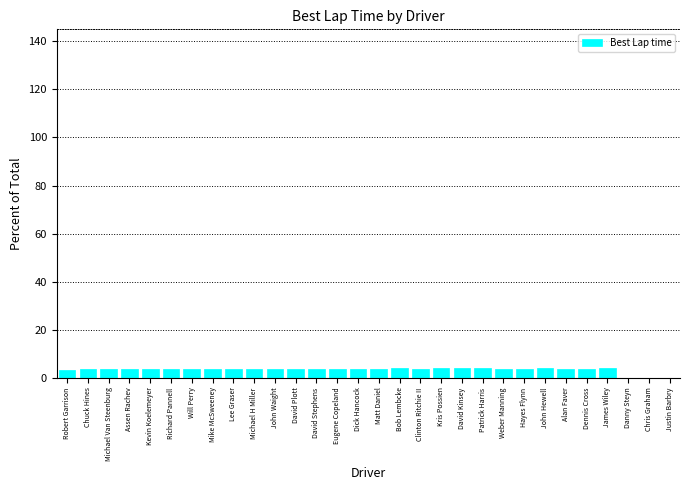

Read the value at Kris Possien.

3.9